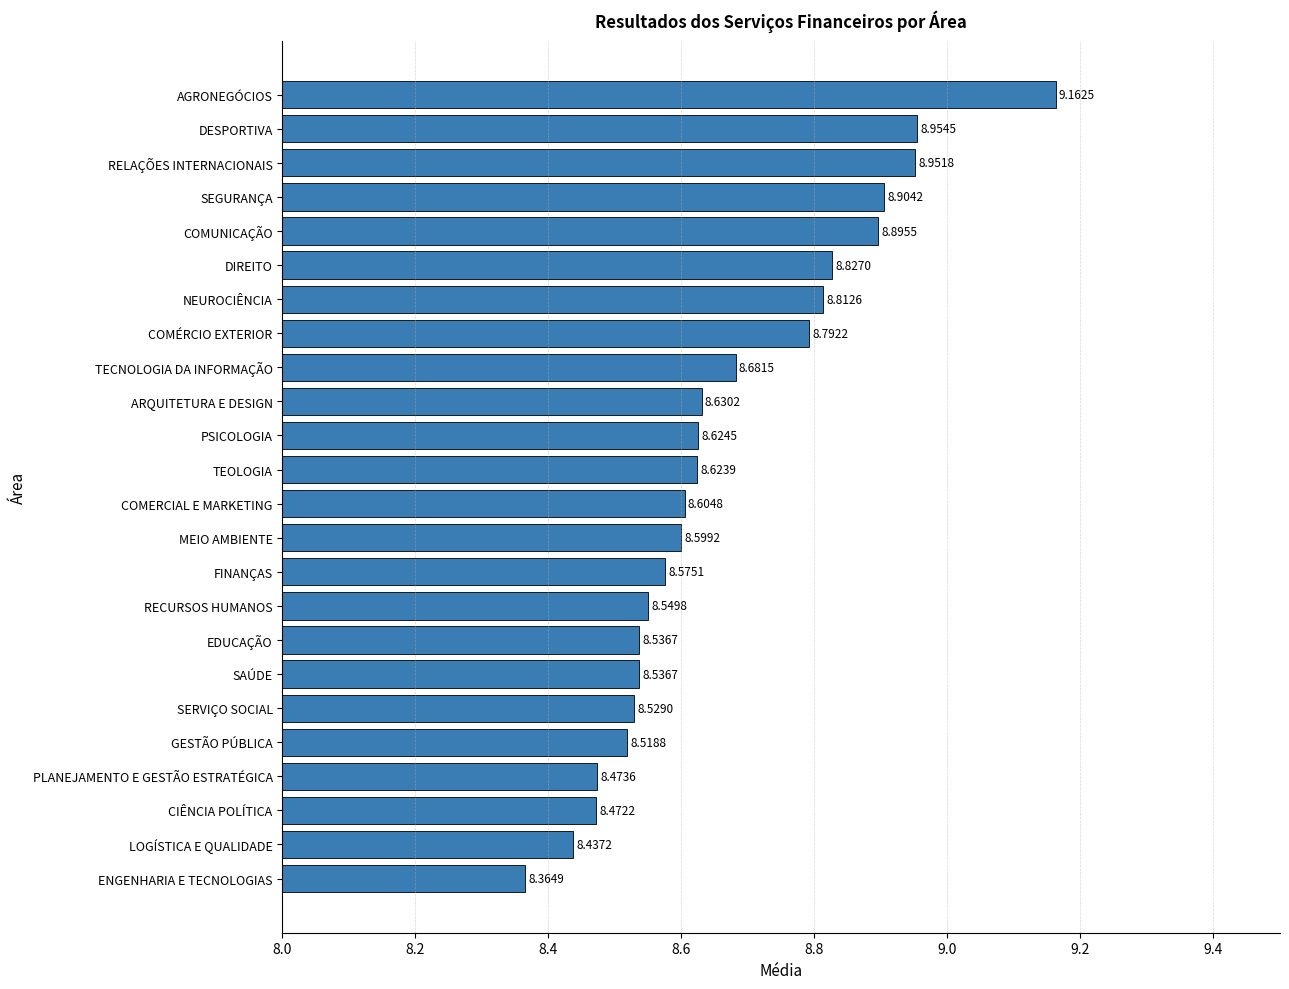

Which label corresponds to the largest value in the chart?

AGRONEGÓCIOS